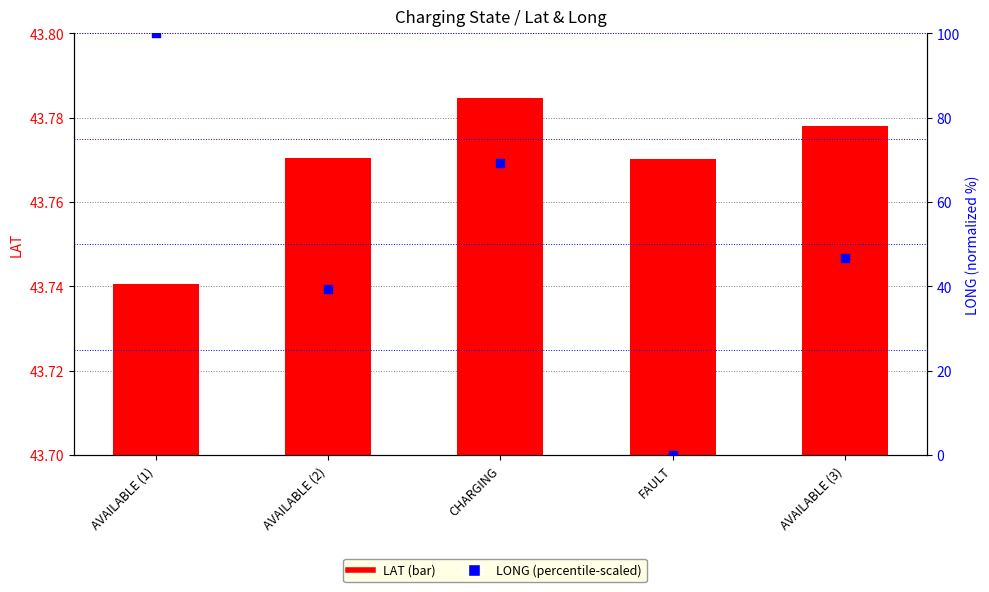

What are all the series names shown in the legend?

LAT, LONG (percentile-scaled)